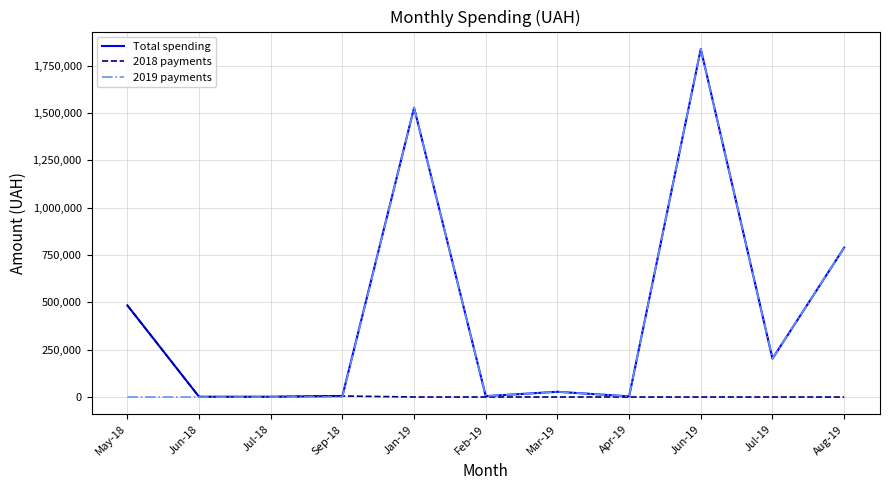

What is the total value across all series at Jun-19?

3675397.7